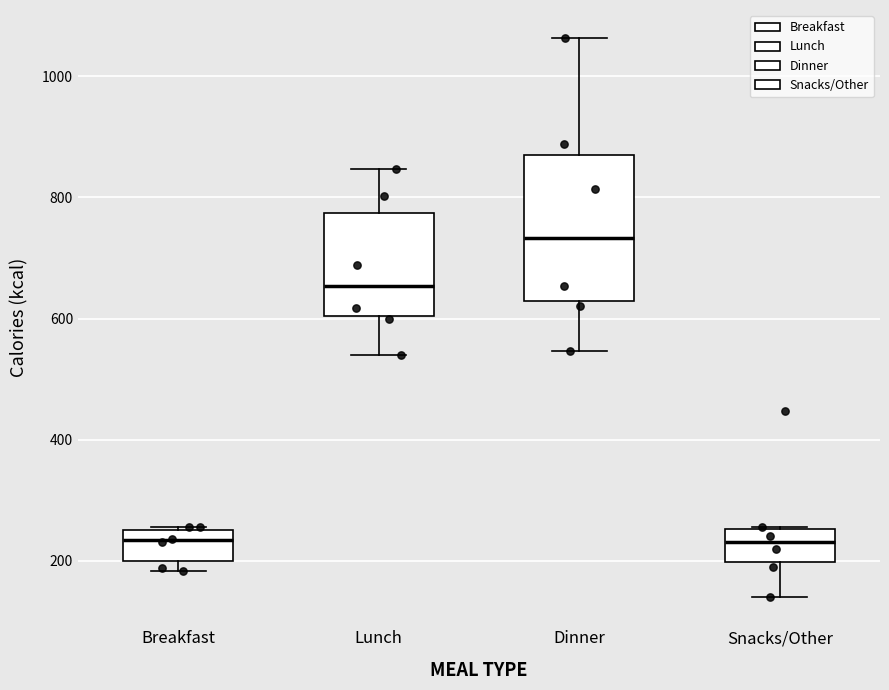

Where is the upper edge of the box for Dinner on the y-axis? The values are not printed on the chart, so give them approximately, as read against the axis.

860